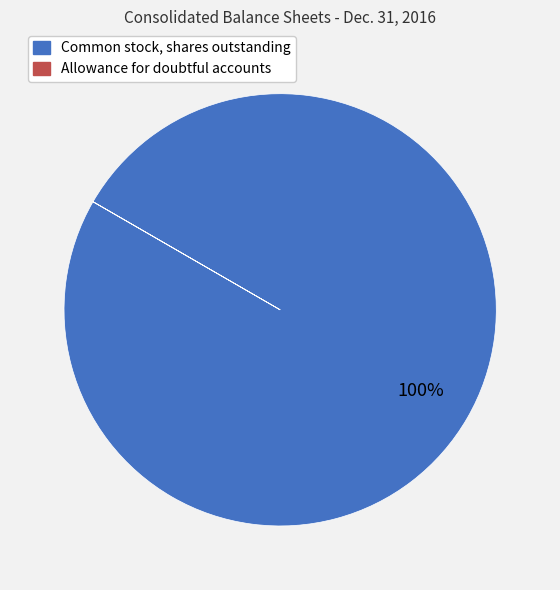

The Common stock, shares outstanding slice represents 100% of the pie. True or false?

True